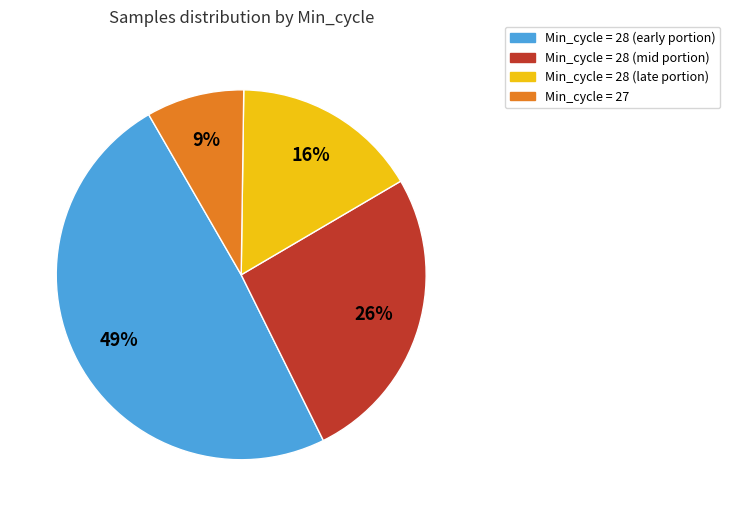

To the nearest percent, what is the average slice percentage?

25%